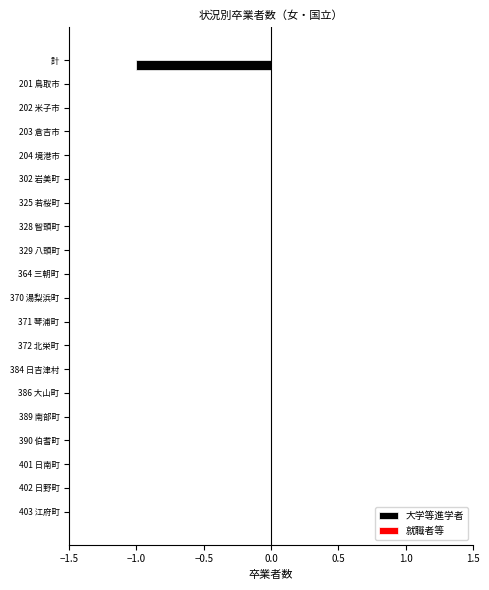

Reading top to bottom, transcribe all the data shown in this chart.

計=-1	201 鳥取市=0	202 米子市=0	203 倉吉市=0	204 境港市=0	302 岩美町=0	325 若桜町=0	328 智頭町=0	329 八頭町=0	364 三朝町=0	370 湯梨浜町=0	371 琴浦町=0	372 北栄町=0	384 日吉津村=0	386 大山町=0	389 南部町=0	390 伯耆町=0	401 日南町=0	402 日野町=0	403 江府町=0